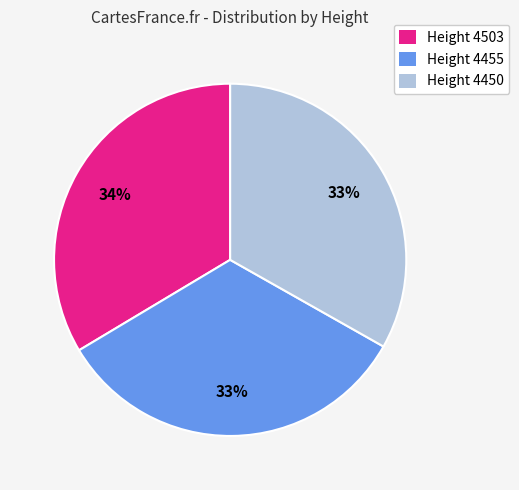

To the nearest percent, what percentage of the pie is Height 4450?

33%